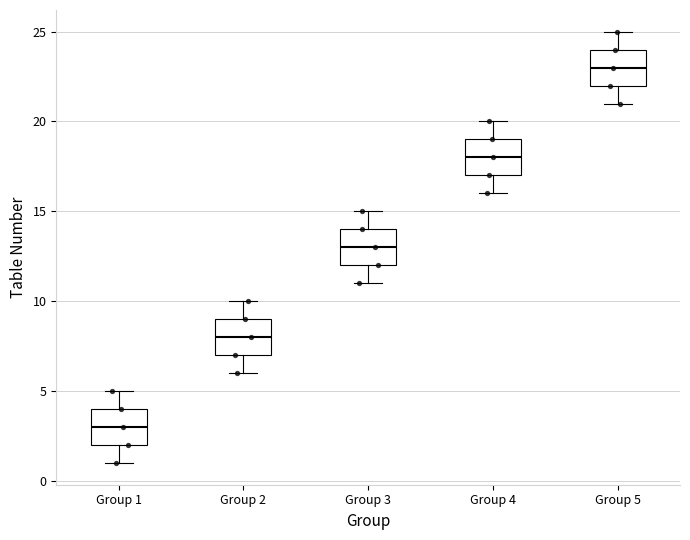

Reading left to right, transcribe this box plot: for each box, give where its median line is, the range the box spans, and where its two whiskers end, as read against the y-axis. The values are not printed on the chart, so give them approximately, as read against the axis.

Group 1: median 3, box 2 to 4, whiskers 1 to 5
Group 2: median 8, box 7 to 9, whiskers 6 to 10
Group 3: median 13, box 12 to 14, whiskers 11 to 15
Group 4: median 18, box 17 to 19, whiskers 16 to 20
Group 5: median 23, box 22 to 24, whiskers 21 to 25